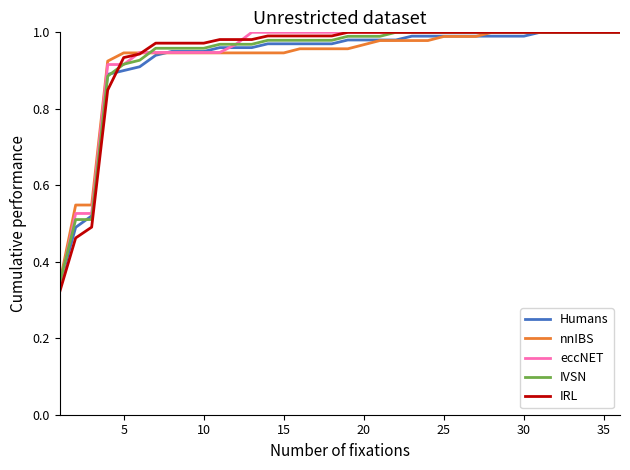

Which series has the largest range (max minus min)?

IRL